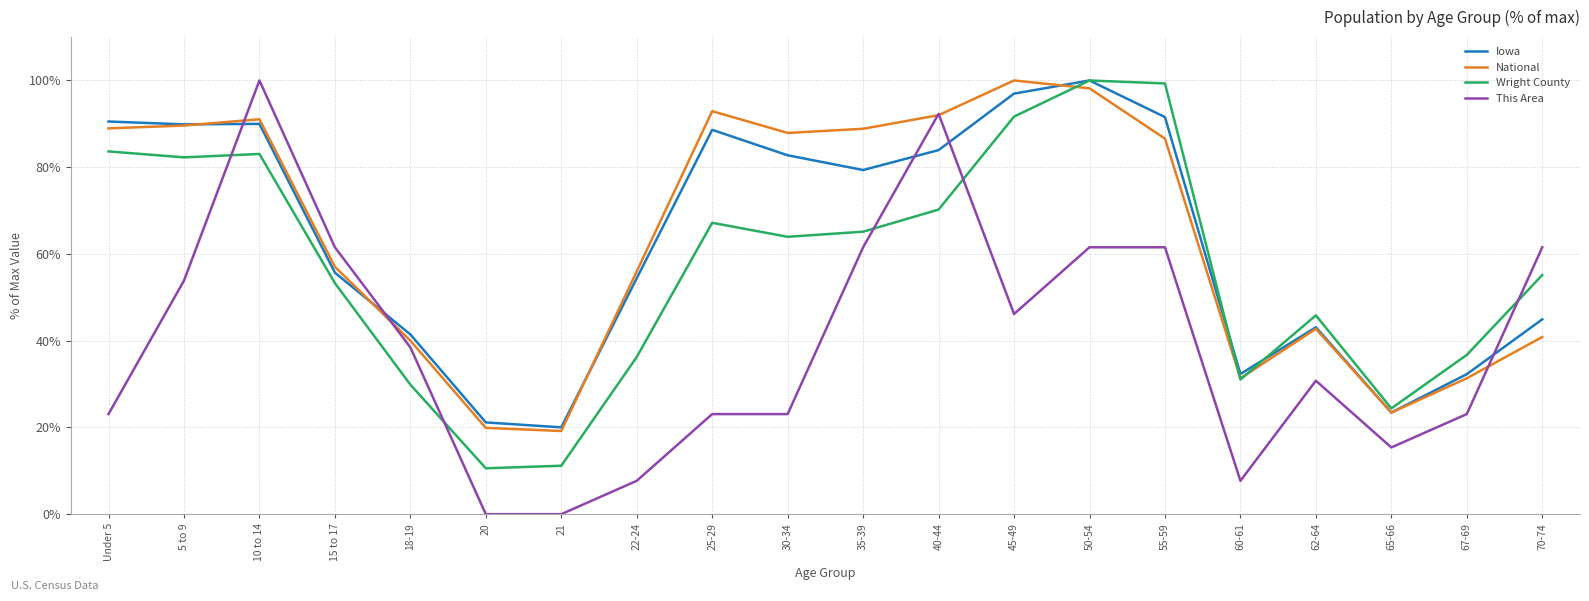

Is the value of Wright County at 67-69 greater than the value of National at 70-74?

No